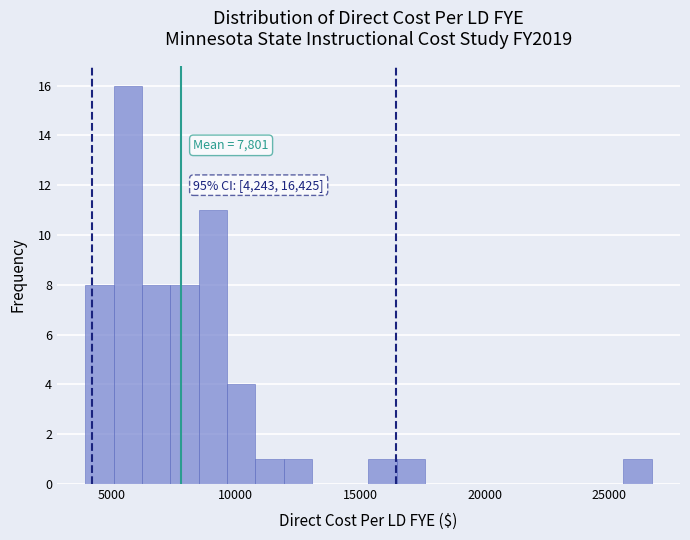

Around what value on the x-axis is the tallest bar? Give the approximate position of its centre, as read against the axis.

5500